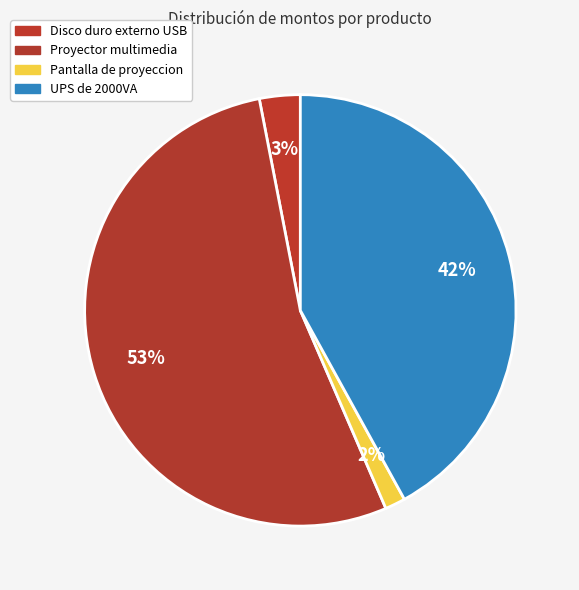

How many segments does this pie chart have?

4